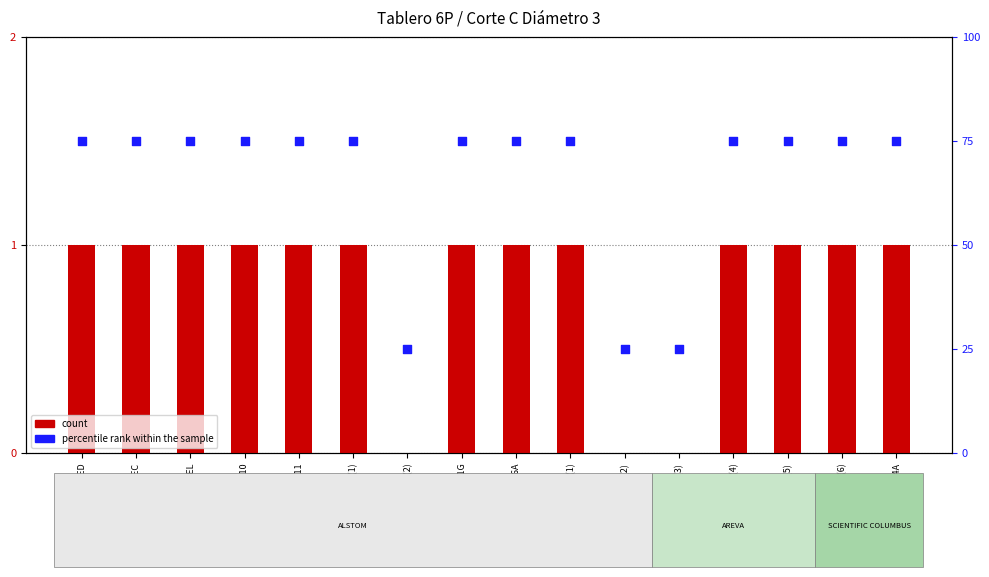

At which category is the sum across all series the highest?

KCGG12201T20EED